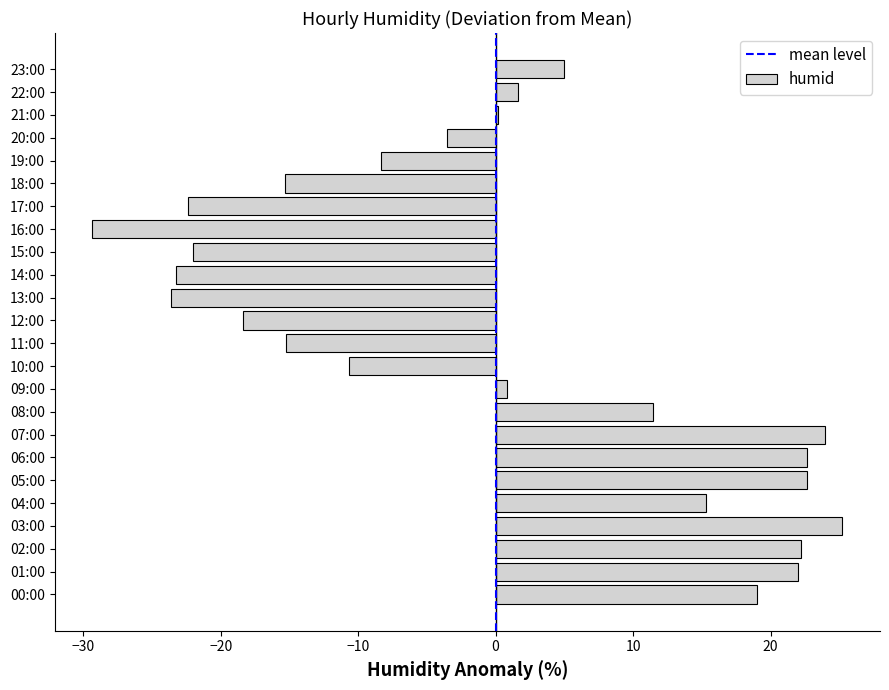

True or false: the data shows 0.8 at 09:00.

True